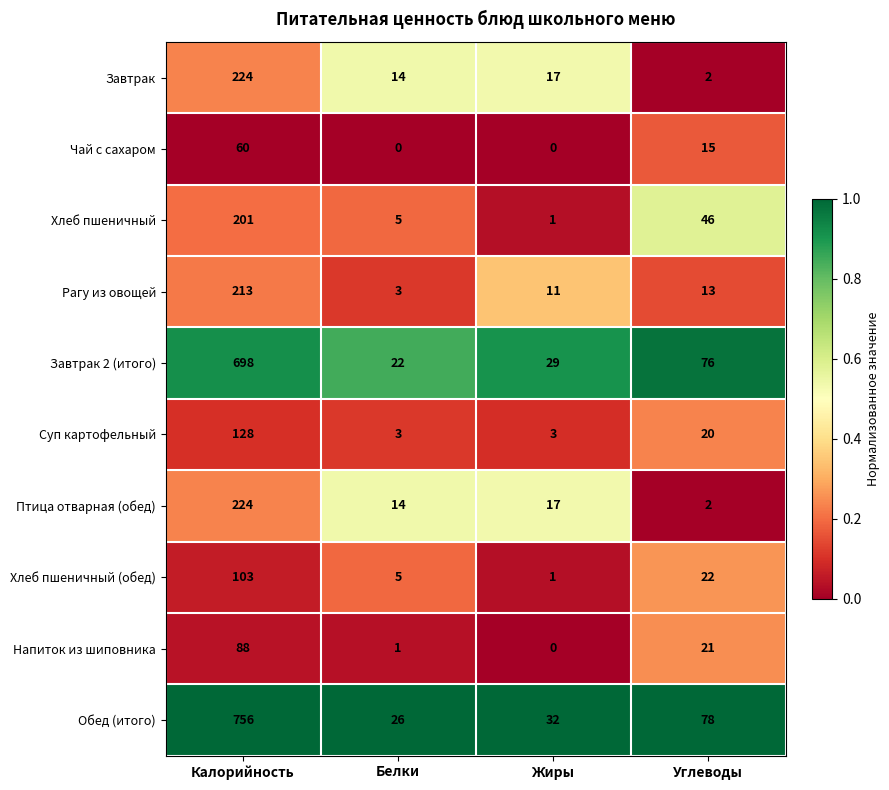

Rank the categories by Завтрак value from lowest to highest.

Углеводы, Белки, Жиры, Калорийность